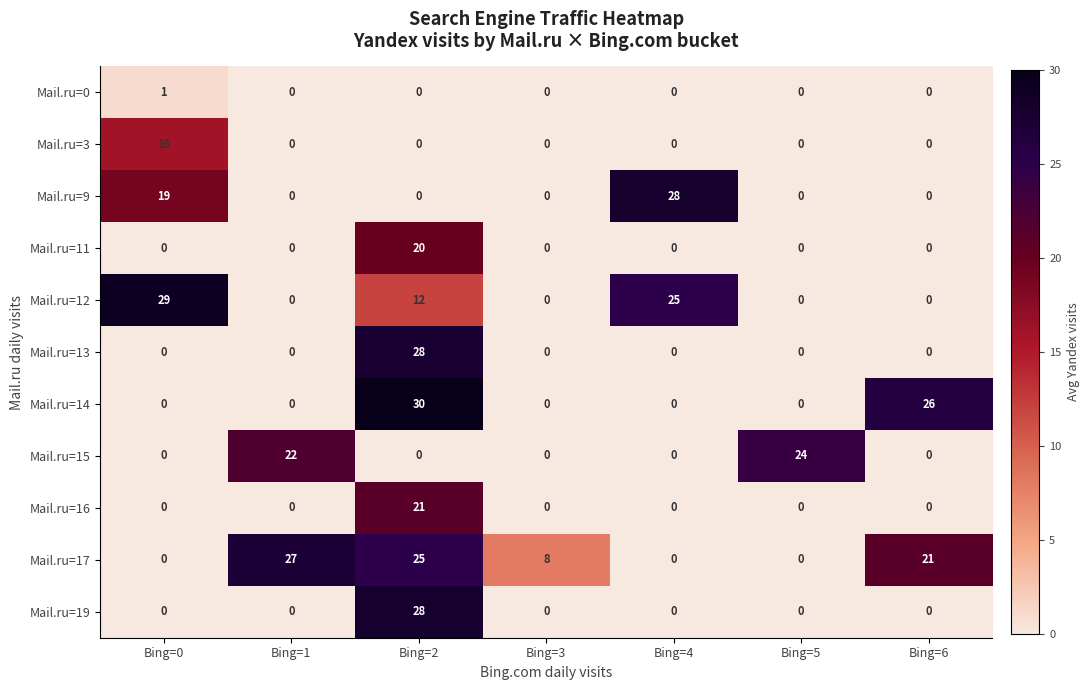

The Mail.ru=3 series shows 0 at Bing=1. True or false?

True